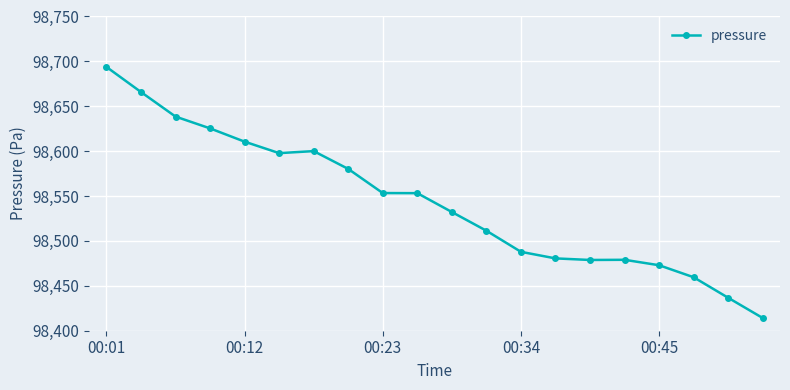

What is the value of the 4th point from the left?

98625.4